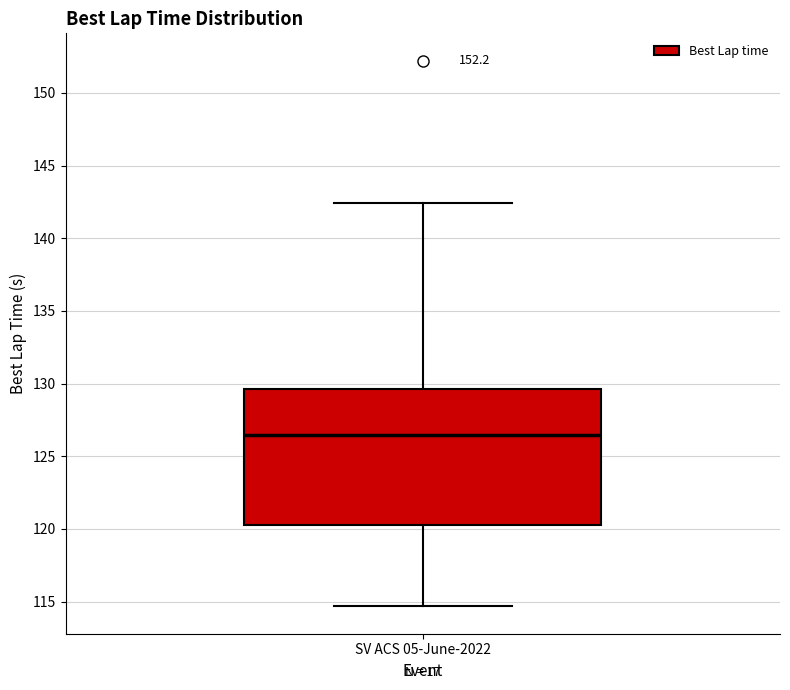

Read this box plot against the y-axis: the position of the median line, the range covered by the box, and the ends of both whiskers. The values are not printed on the chart, so give them approximately, as read against the axis.

median 126.5, box 120.5 to 129.5, whiskers 114.5 to 142.5